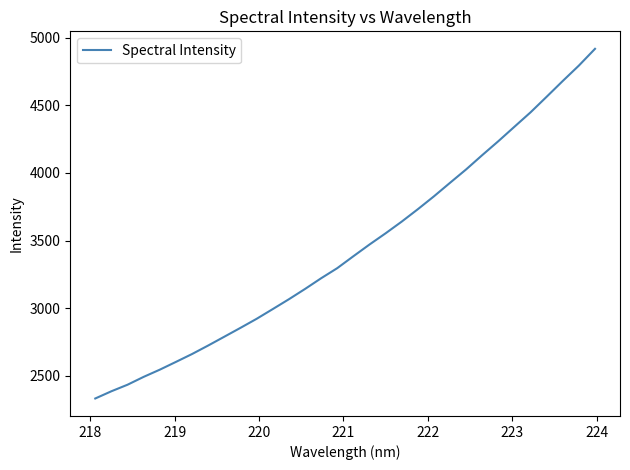

What is the smallest value displayed?

2333.6